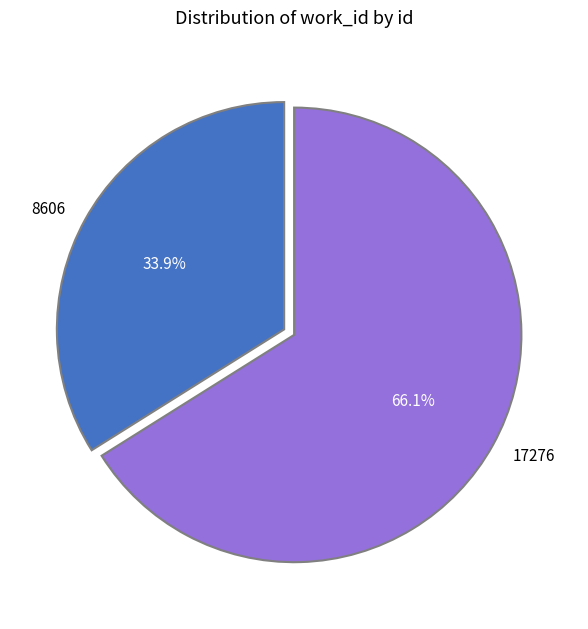

To the nearest percent, what percentage of the pie is 17276?

66%